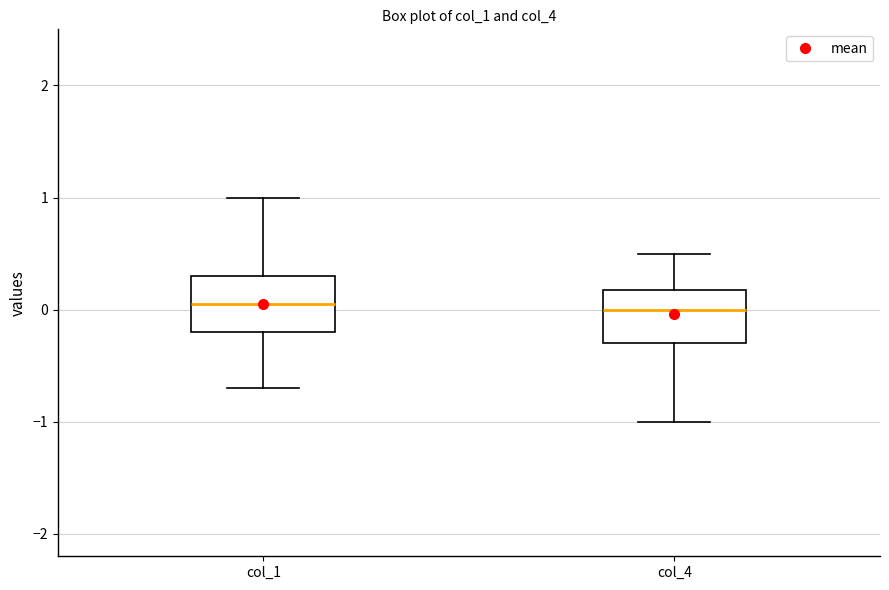

Reading left to right, read every box against the y-axis: the position of its median line, the range the box covers, and the ends of its whiskers. The values are not printed on the chart, so give them approximately, as read against the axis.

col_1: median 0.1, box -0.2 to 0.3, whiskers -0.7 to 1.0
col_4: median 0.0, box -0.3 to 0.2, whiskers -1.0 to 0.5